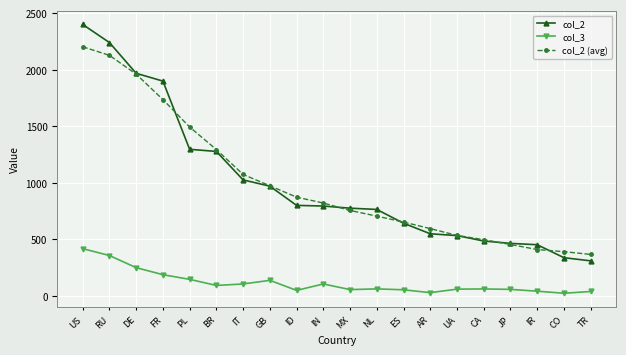

Which series has the largest range (max minus min)?

col_2